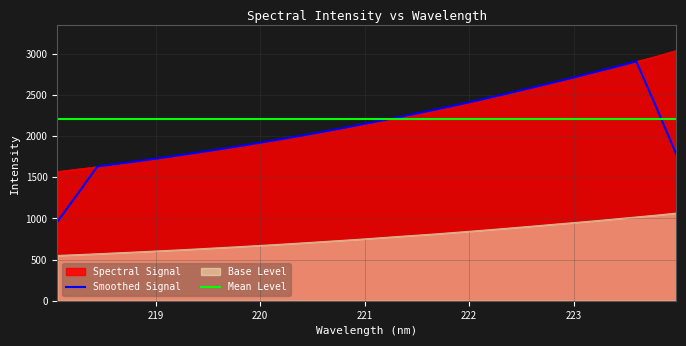

What is the difference between the maximum and minimum values in the Smoothed Signal series?

1949.1